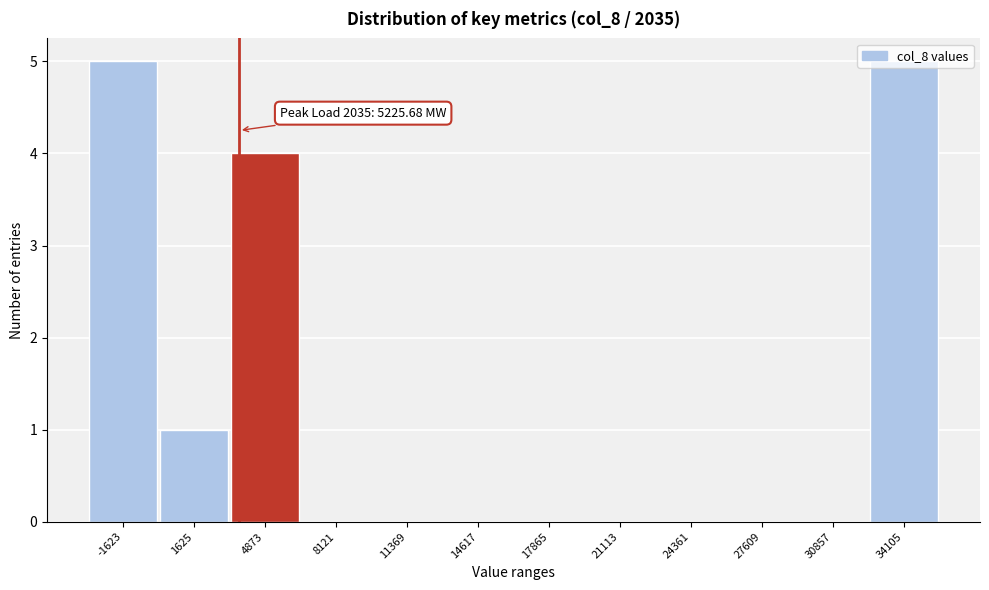

At which label is the value closest to 2?

1625